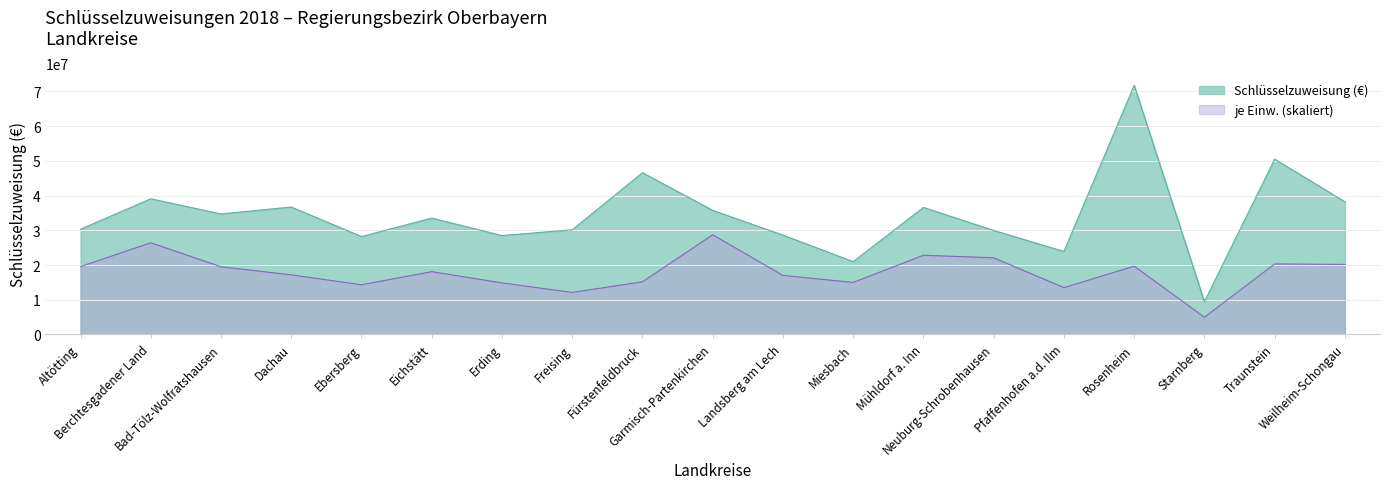

The Schlüsselzuweisung (€) series shows 34722320.0 at Bad-Tölz-Wolfratshausen. True or false?

True